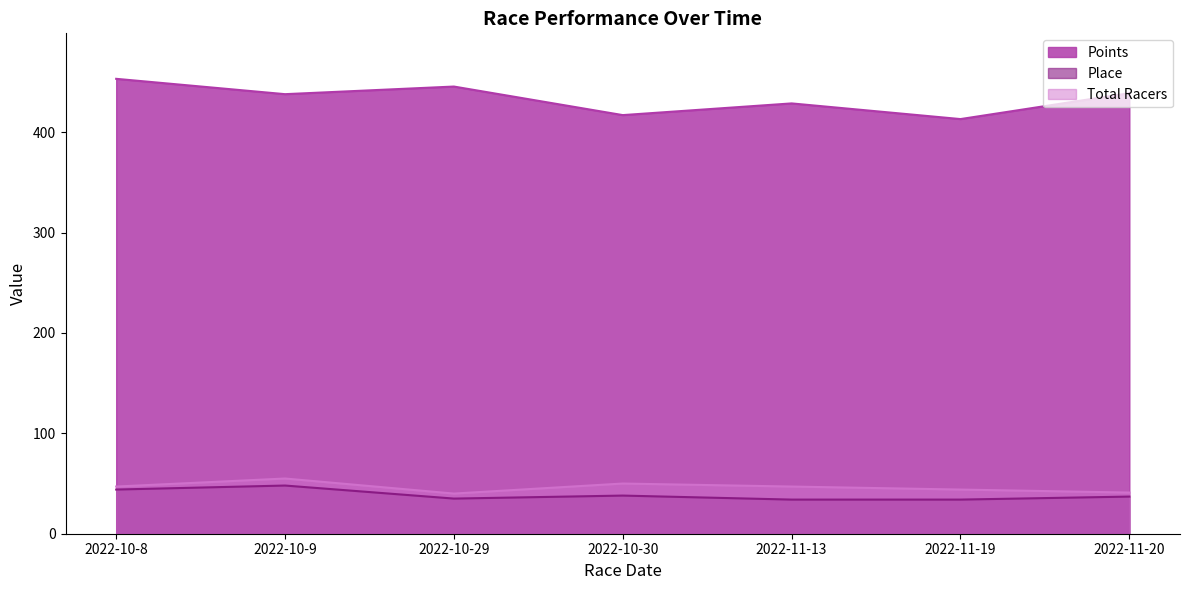

Reading left to right, what are all the values shown in this chart?

Points: 2022-10-8=453.2	2022-10-9=437.9	2022-10-29=445.5	2022-10-30=417.0	2022-11-13=428.7	2022-11-19=413.1	2022-11-20=438.9
Place: 2022-10-8=44.0	2022-10-9=48.0	2022-10-29=35.0	2022-10-30=38.0	2022-11-13=34.0	2022-11-19=34.0	2022-11-20=37.0
Total Racers: 2022-10-8=47.0	2022-10-9=55.0	2022-10-29=40.0	2022-10-30=50.0	2022-11-13=47.0	2022-11-19=44.0	2022-11-20=41.0